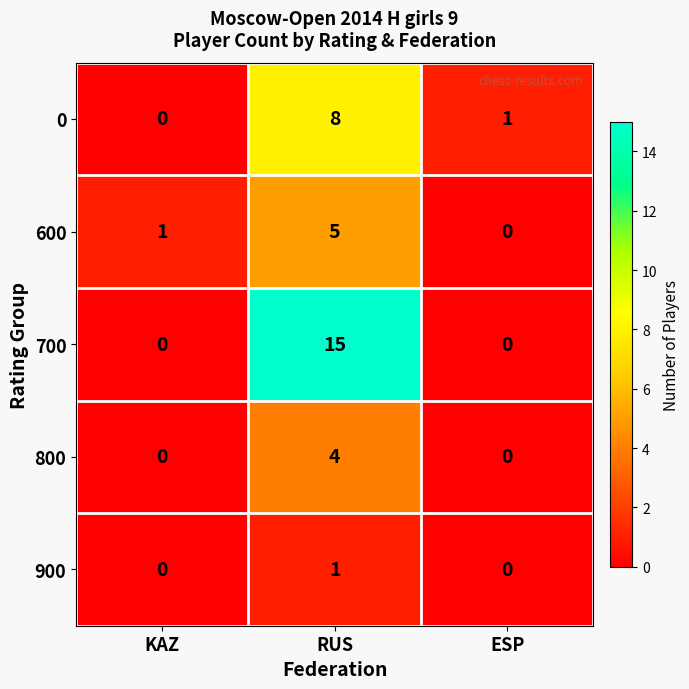

What is the average value of the 700 series?

5